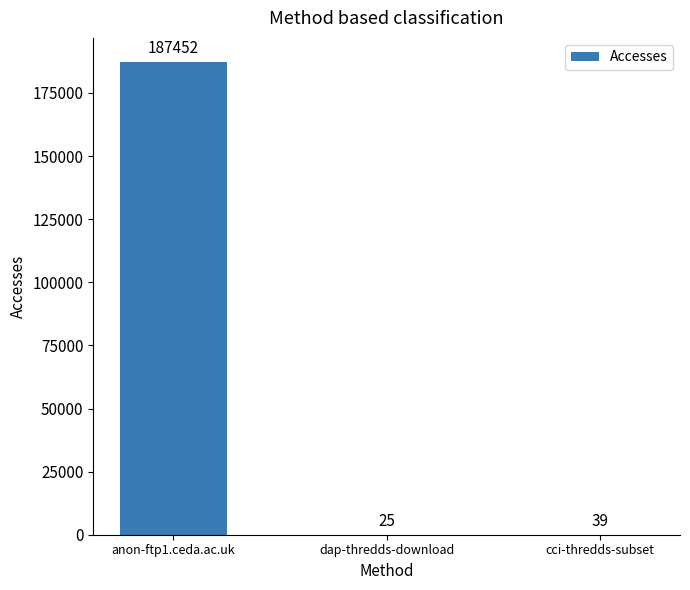

What is the change in value from anon-ftp1.ceda.ac.uk to cci-thredds-subset?

-187413